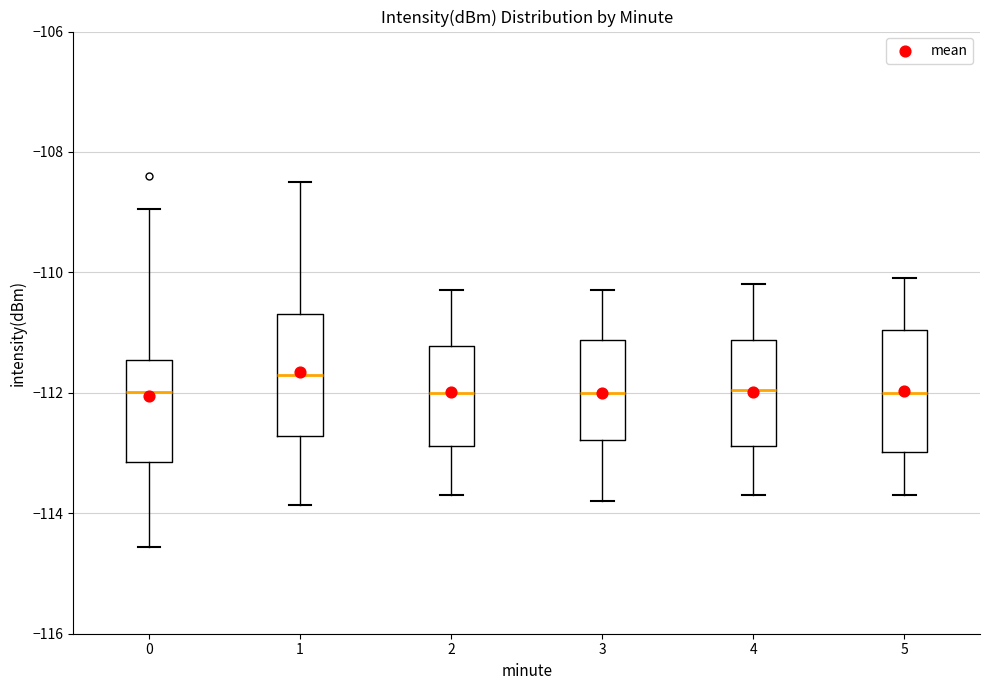

Reading left to right, transcribe this box plot: for each box, give where its median line is, the range the box spans, and where its two whiskers end, as read against the y-axis. The values are not printed on the chart, so give them approximately, as read against the axis.

0: median -112.0, box -113.2 to -111.4, whiskers -114.6 to -109.0
1: median -111.8, box -112.8 to -110.6, whiskers -113.8 to -108.6
2: median -112.0, box -112.8 to -111.2, whiskers -113.6 to -110.2
3: median -112.0, box -112.8 to -111.2, whiskers -113.8 to -110.2
4: median -112.0, box -112.8 to -111.2, whiskers -113.6 to -110.2
5: median -112.0, box -113.0 to -111.0, whiskers -113.6 to -110.0